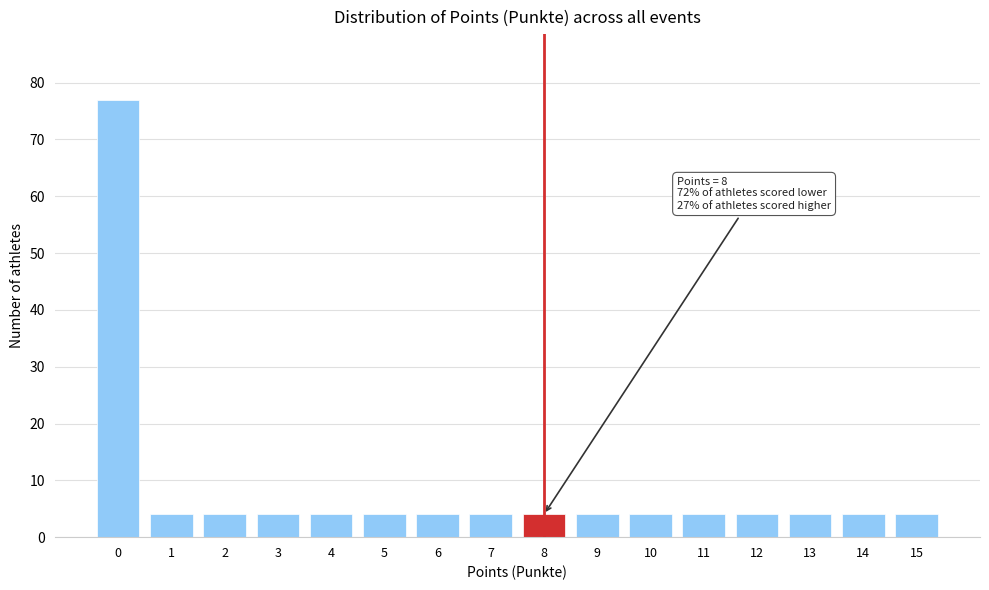

Reading right to left, extract all data points from this chart.

4	4	4	4	4	4	4	4	4	4	4	4	4	4	4	77